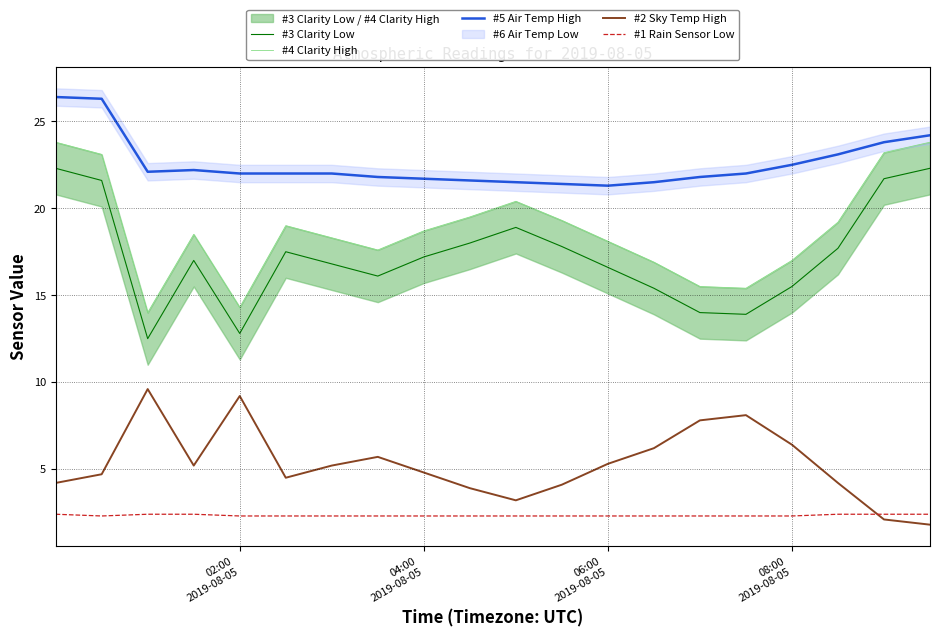

Count the number of categories in the chart.

20